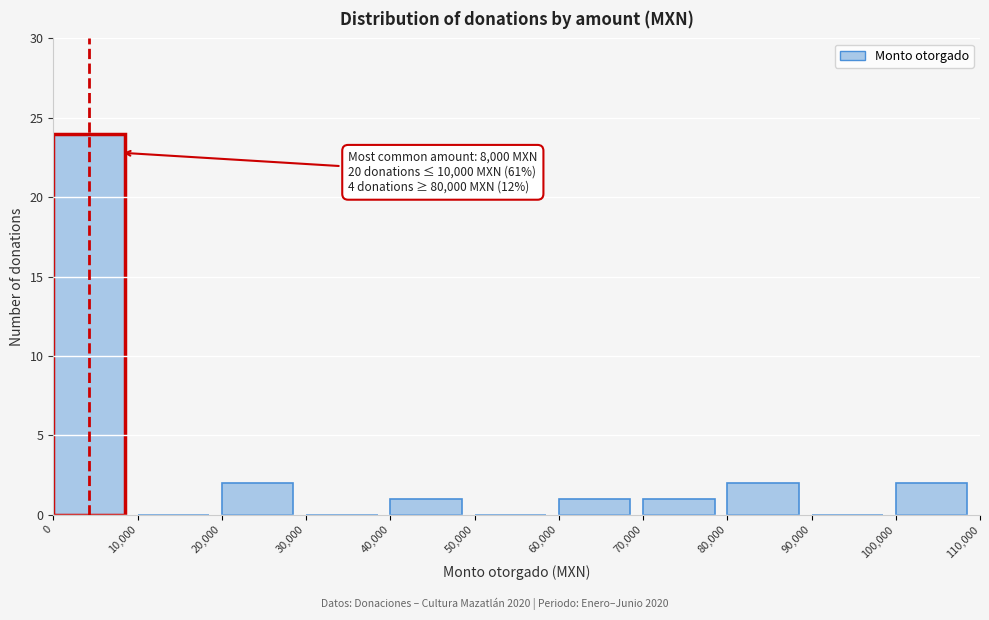

Over which range of the x-axis is the bar tallest?

0 to 10,000